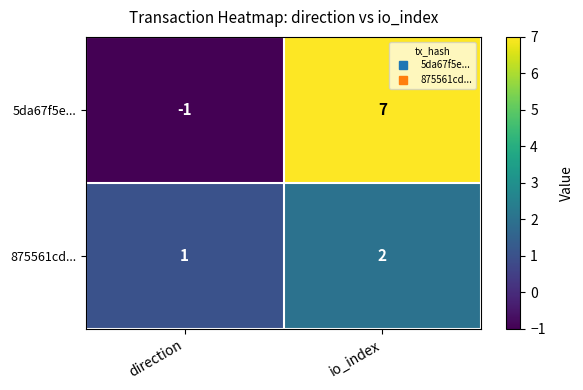

What is the difference between the maximum and minimum values in the 5da67f5e... series?

8